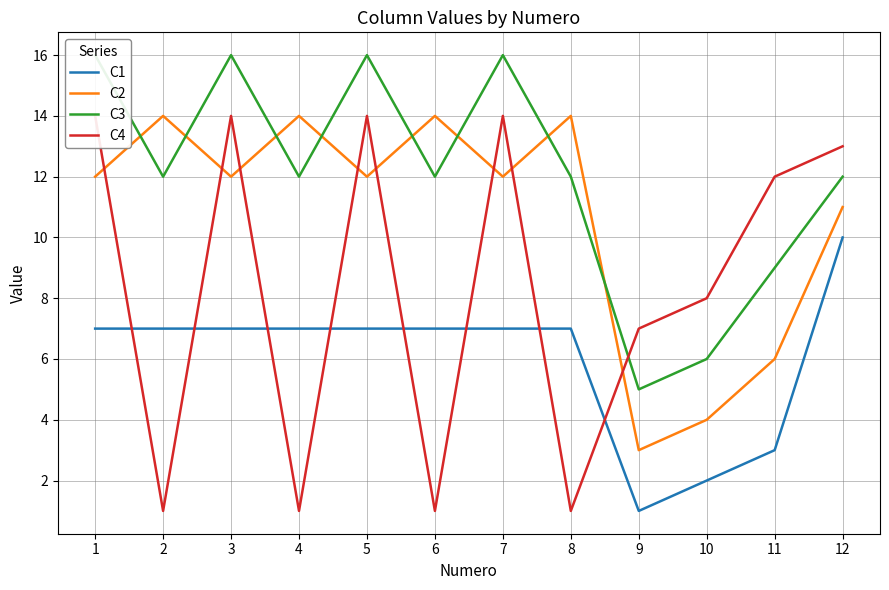

What is the sum of all C3 values?

144